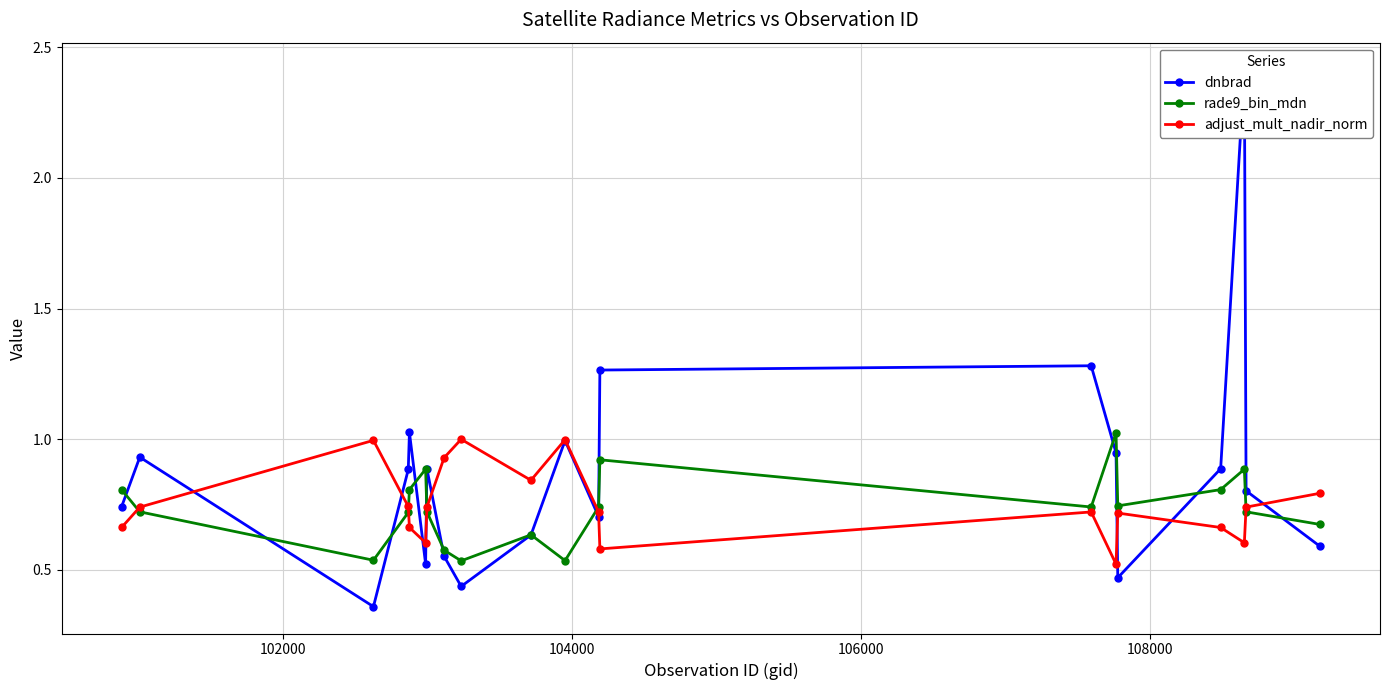

In rade9_bin_mdn, how many points are higher than both neighbors (excluding endpoints)?

5